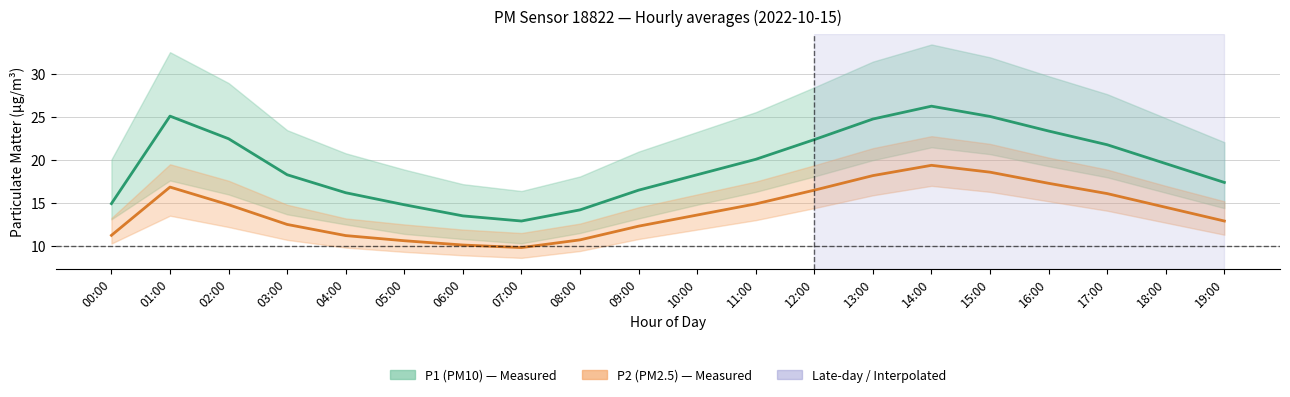

The P2 (PM2.5) series shows 18.6 at 15:00. True or false?

True